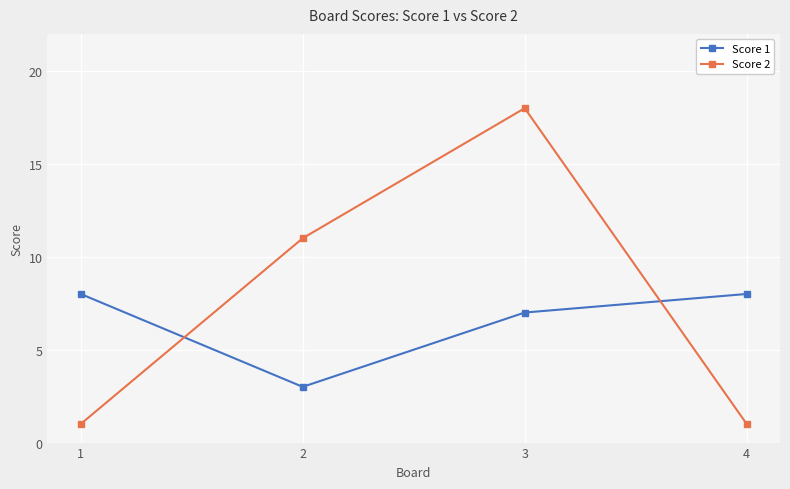

What is the total value across all series at 1?

9